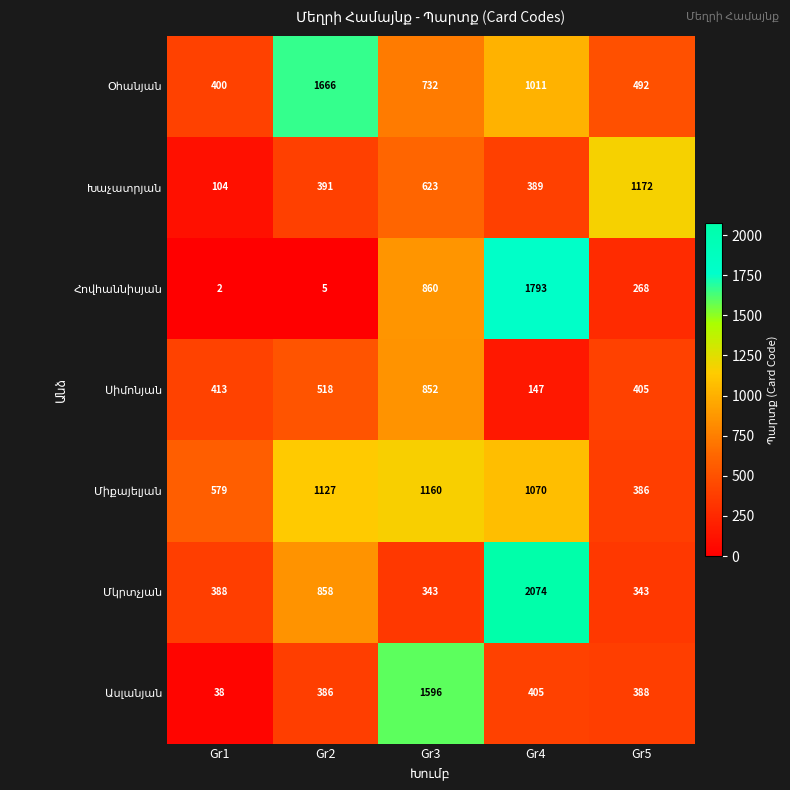

What is the spread (max minus min) of values at Gr2?

1661